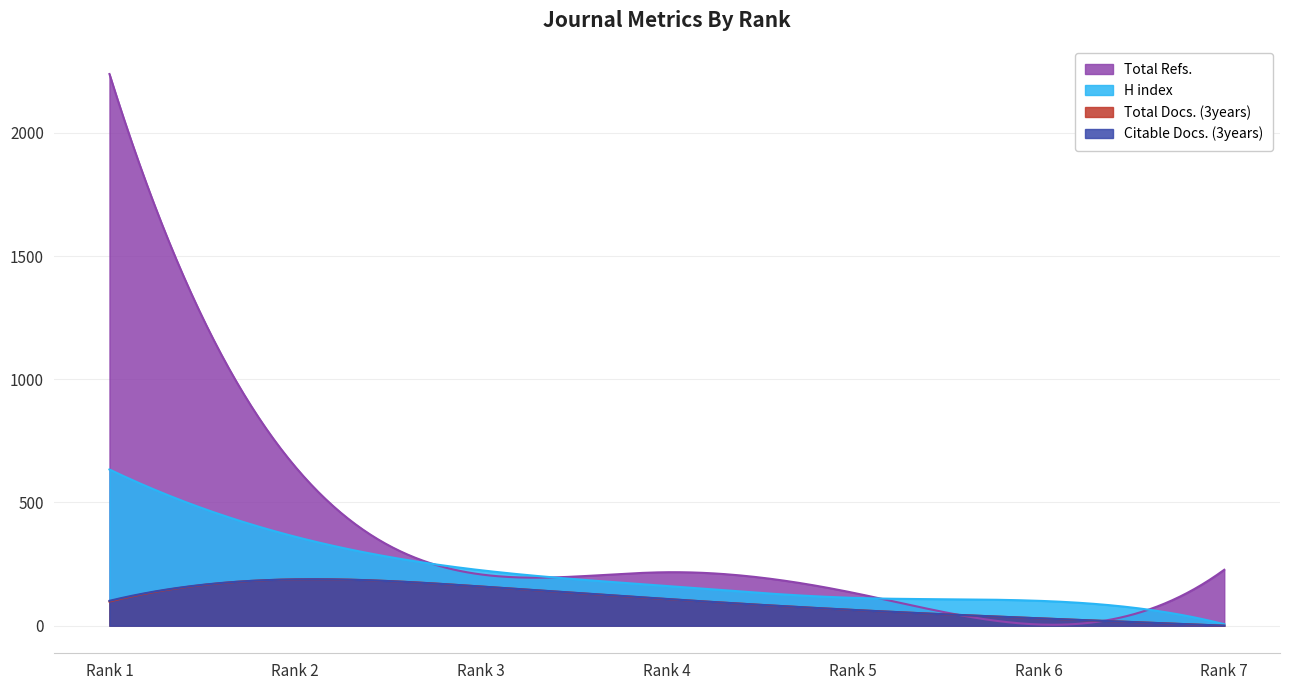

How many distinct data groups are displayed?

4